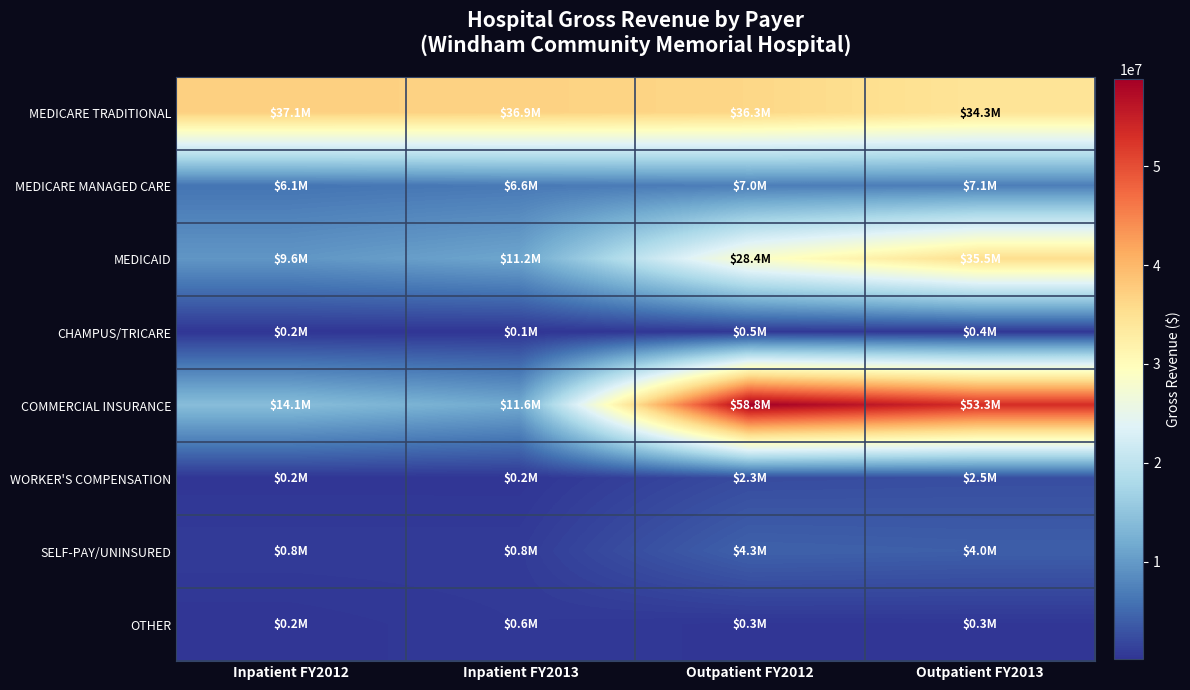

Reading left to right, what are all the values shown in this chart?

MEDICARE TRADITIONAL: Inpatient FY2012=37135345	Inpatient FY2013=36948181	Outpatient FY2012=36340316	Outpatient FY2013=34337194
MEDICARE MANAGED CARE: Inpatient FY2012=6084216	Inpatient FY2013=6567170	Outpatient FY2012=7012100	Outpatient FY2013=7060199
MEDICAID: Inpatient FY2012=9570502	Inpatient FY2013=11232147	Outpatient FY2012=28407771	Outpatient FY2013=35458130
CHAMPUS/TRICARE: Inpatient FY2012=211837	Inpatient FY2013=123913	Outpatient FY2012=459513	Outpatient FY2013=409389
COMMERCIAL INSURANCE: Inpatient FY2012=14076588	Inpatient FY2013=11638160	Outpatient FY2012=58832726	Outpatient FY2013=53285004
WORKER'S COMPENSATION: Inpatient FY2012=235492	Inpatient FY2013=217421	Outpatient FY2012=2293820	Outpatient FY2013=2466684
SELF-PAY/UNINSURED: Inpatient FY2012=751105	Inpatient FY2013=760706	Outpatient FY2012=4287134	Outpatient FY2013=4026998
OTHER: Inpatient FY2012=181321	Inpatient FY2013=582135	Outpatient FY2012=258122	Outpatient FY2013=295954